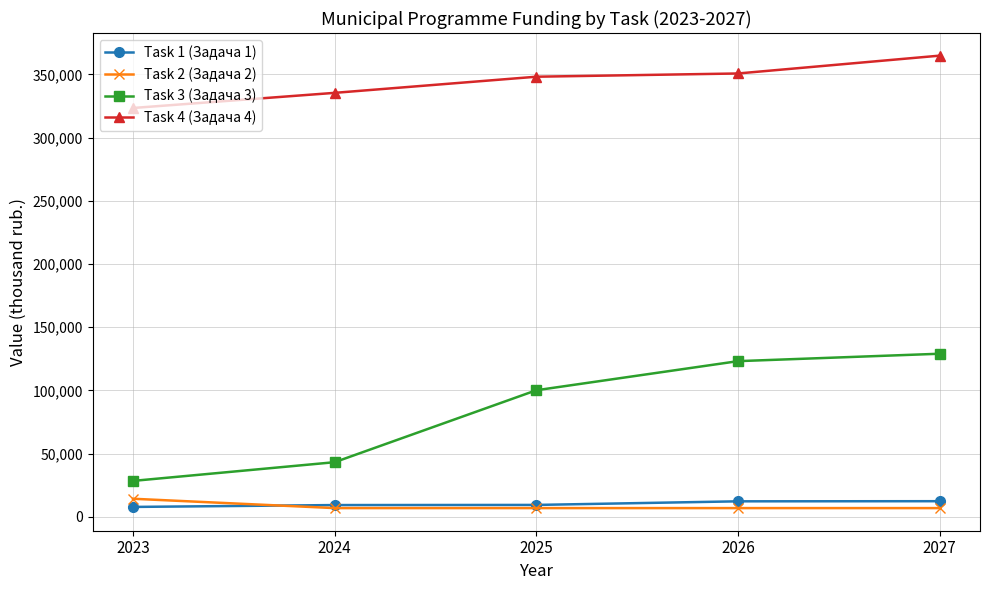

Rank the series at 2026 from lowest to highest value.

Task 2 (Задача 2), Task 1 (Задача 1), Task 3 (Задача 3), Task 4 (Задача 4)